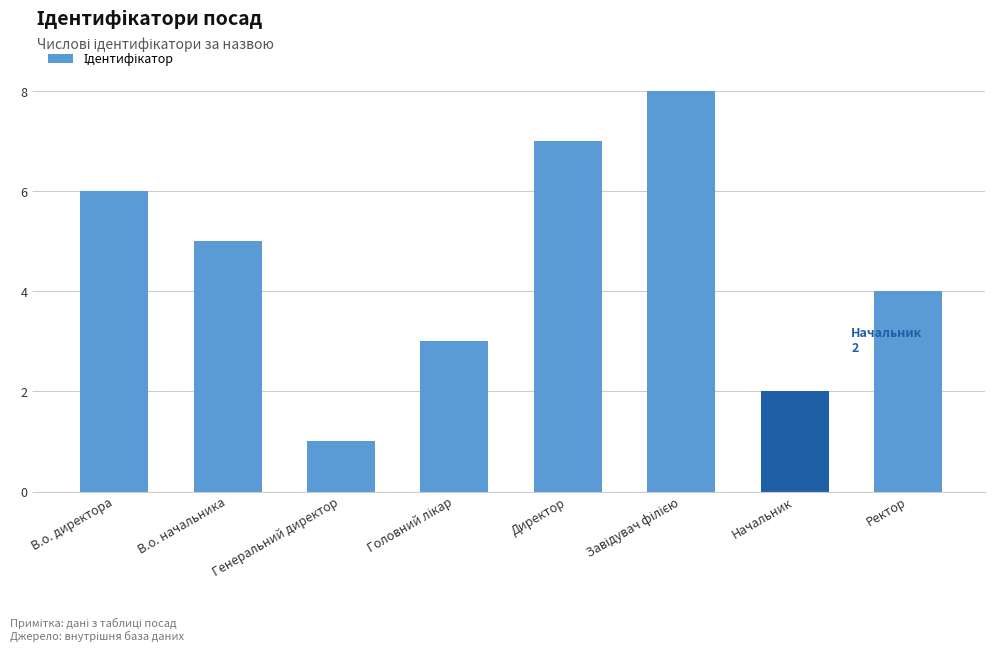

What is the difference between the second highest and second lowest values?

5